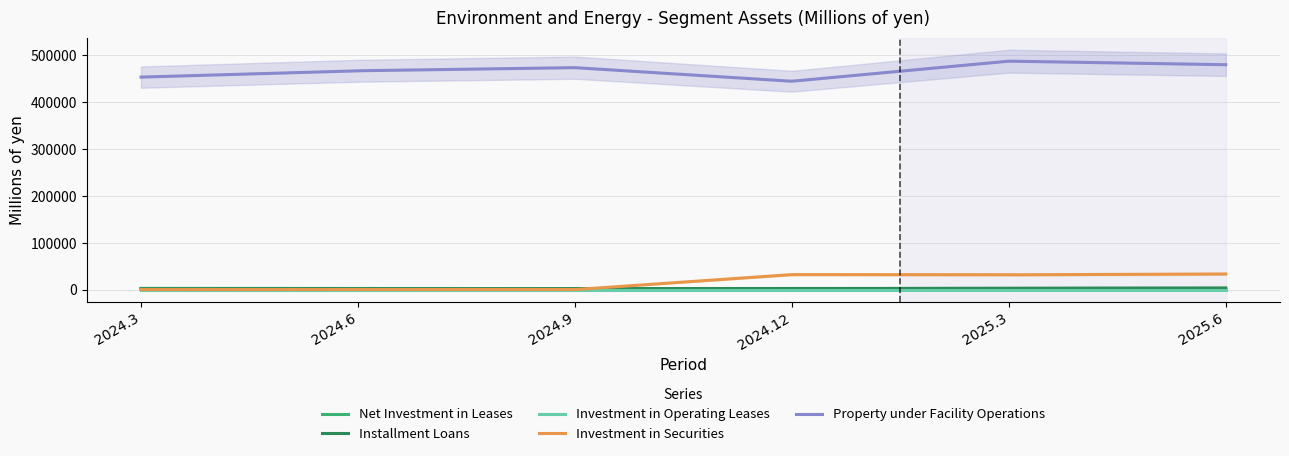

At which category does Installment Loans reach its first local peak?

2024.9